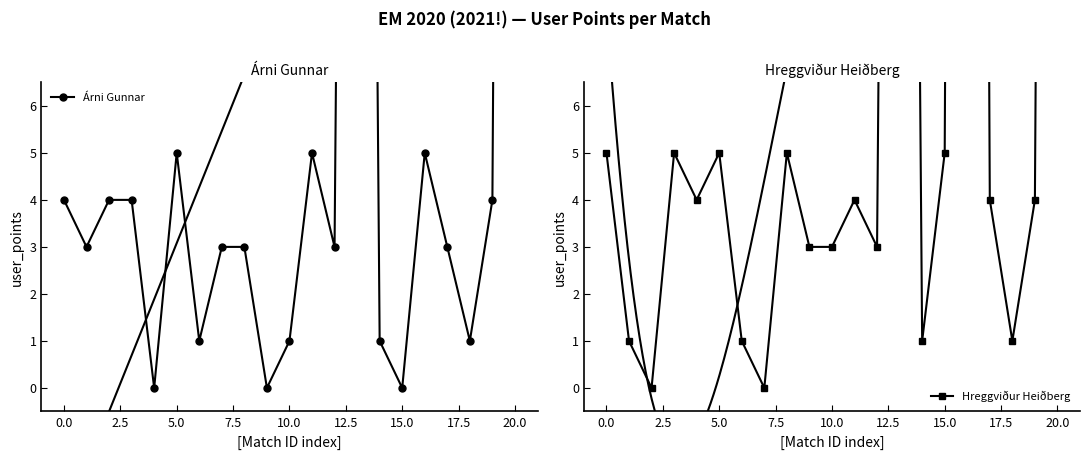

The Hreggviður Heiðberg series shows 111 at 20. True or false?

False